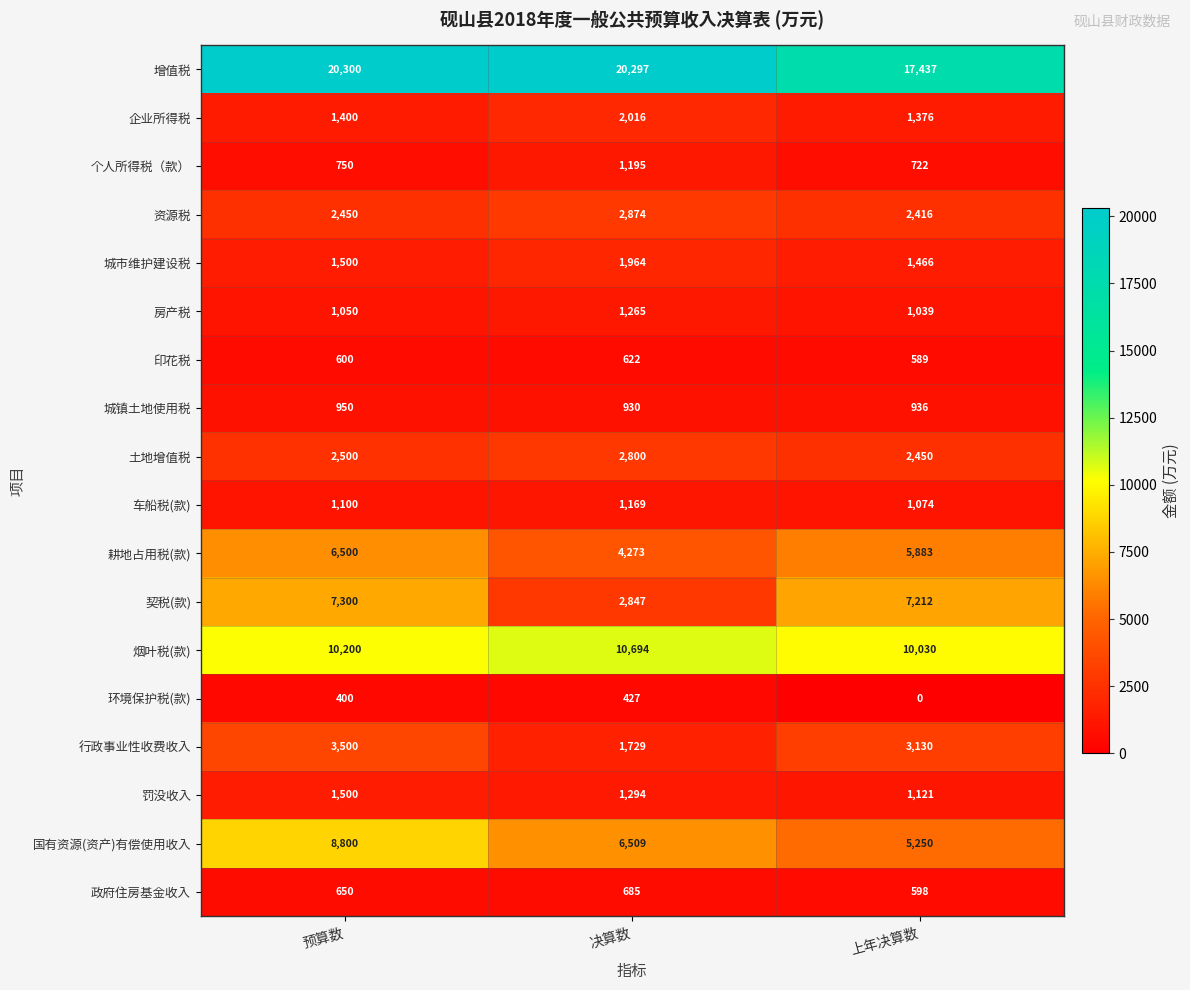

At how many categories does at least one series exceed 11316?

3